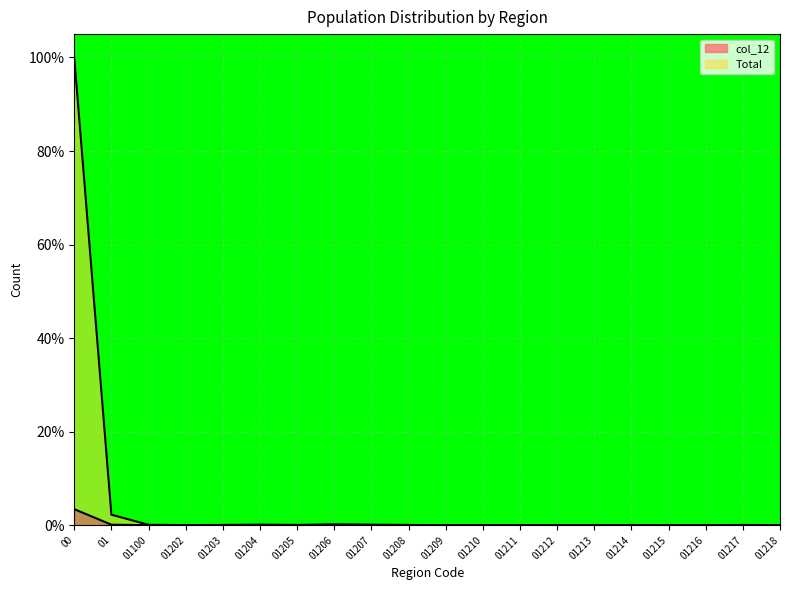

What is the difference between the maximum and minimum values in the col_12 series?

3.4